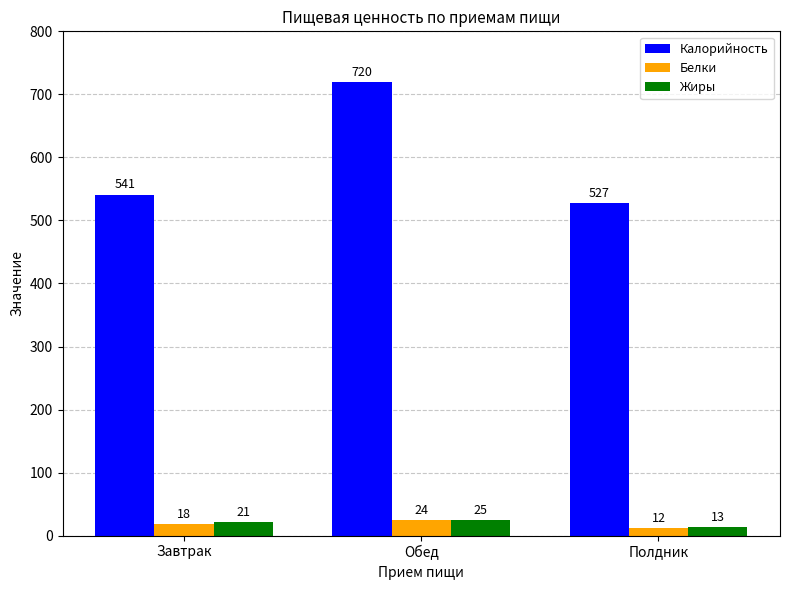

What is the value of the Белки bar at the 2nd from the left?

24